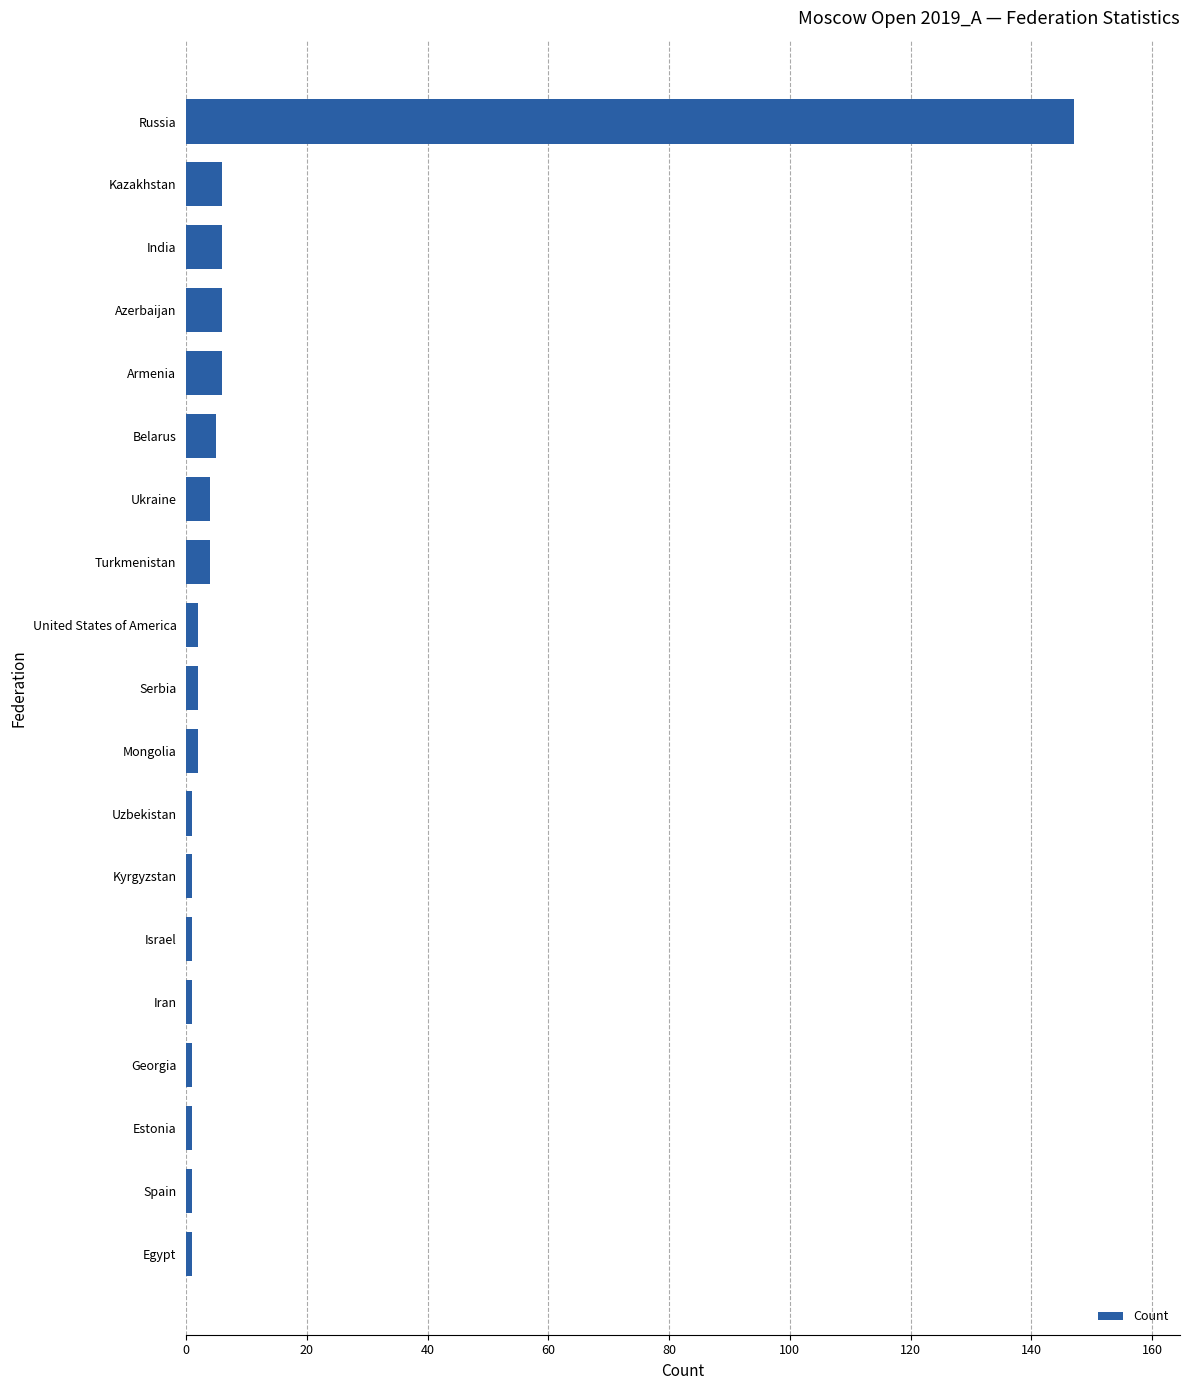

Is it true that the value at Belarus is 5?

True